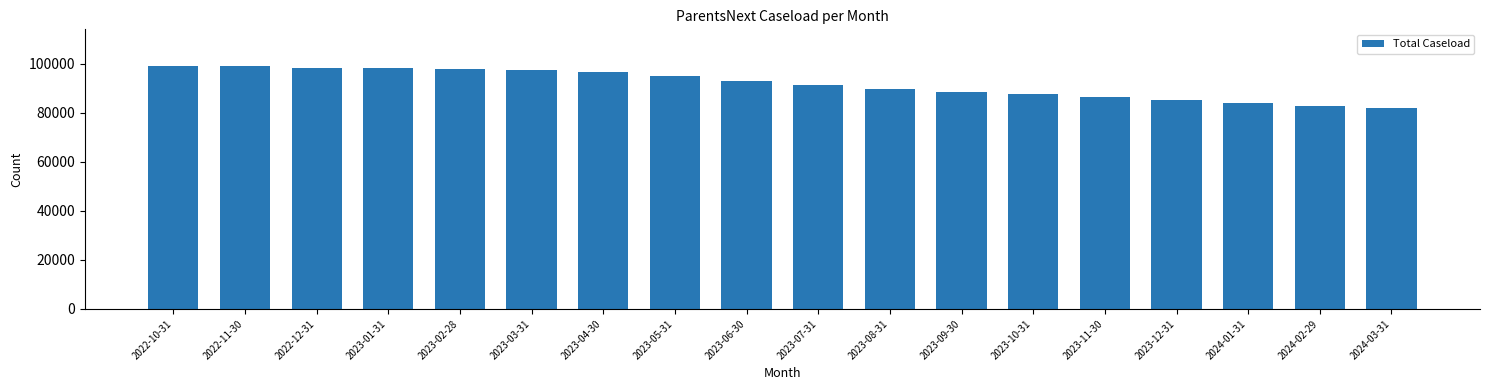

The value at 2022-11-30 is 98995. True or false?

True